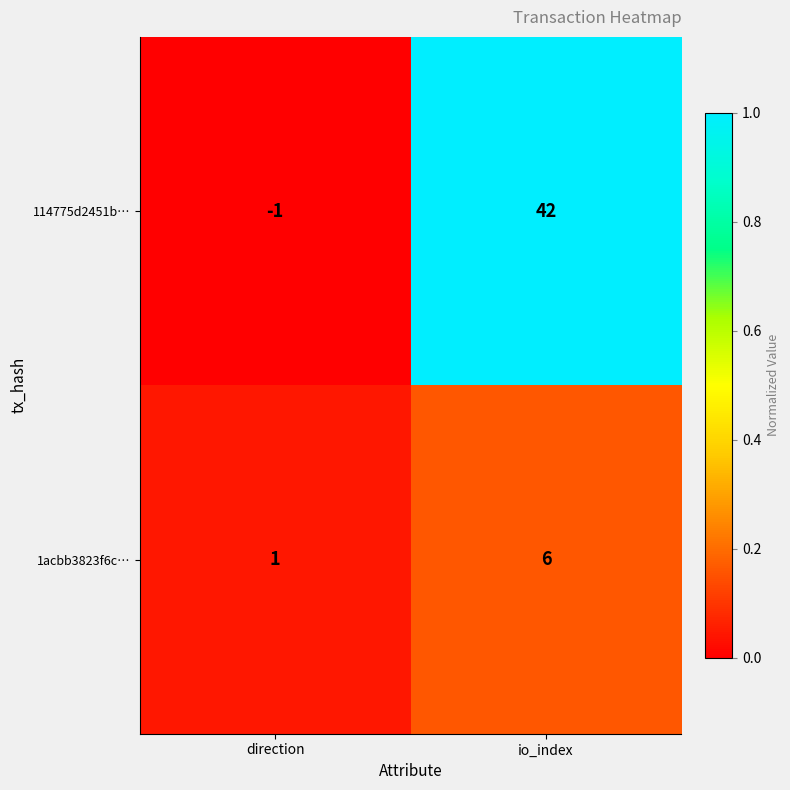

Reading left to right, list all the values displayed in this chart.

114775d2451b…: -1	42
1acbb3823f6c…: 1	6